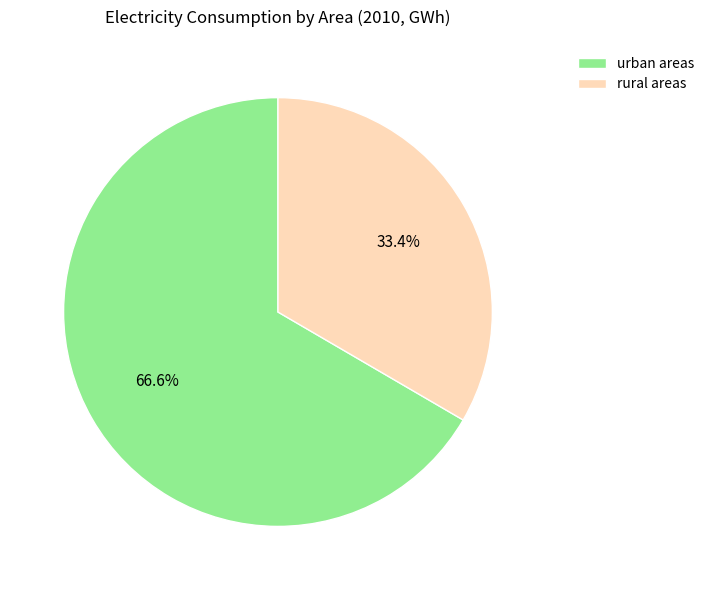

Approximately how many times larger is the value at rural areas compared to urban areas?

0.5